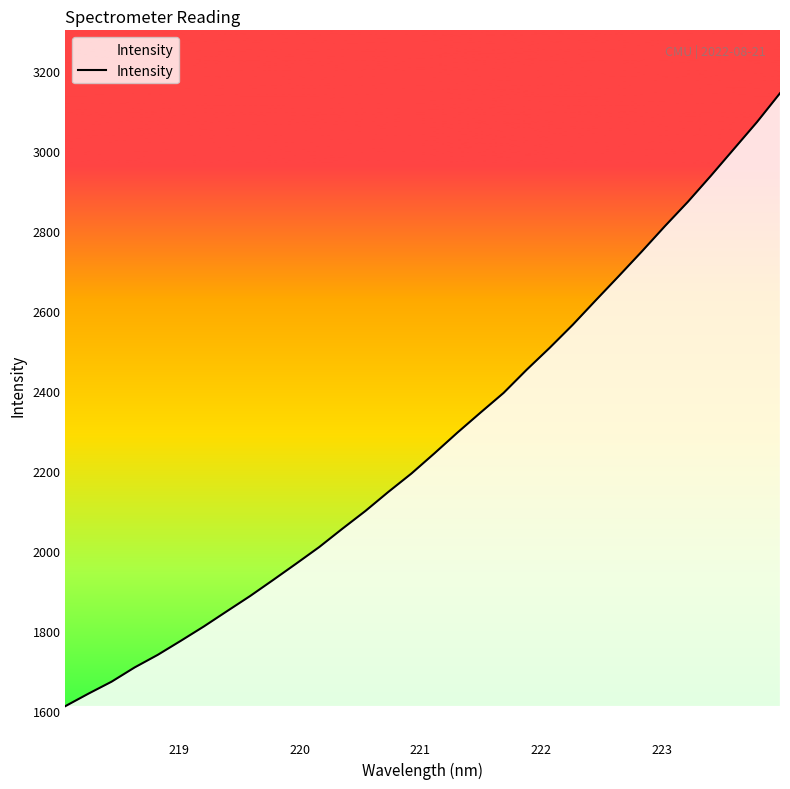

How many lines are shown in the chart?

1